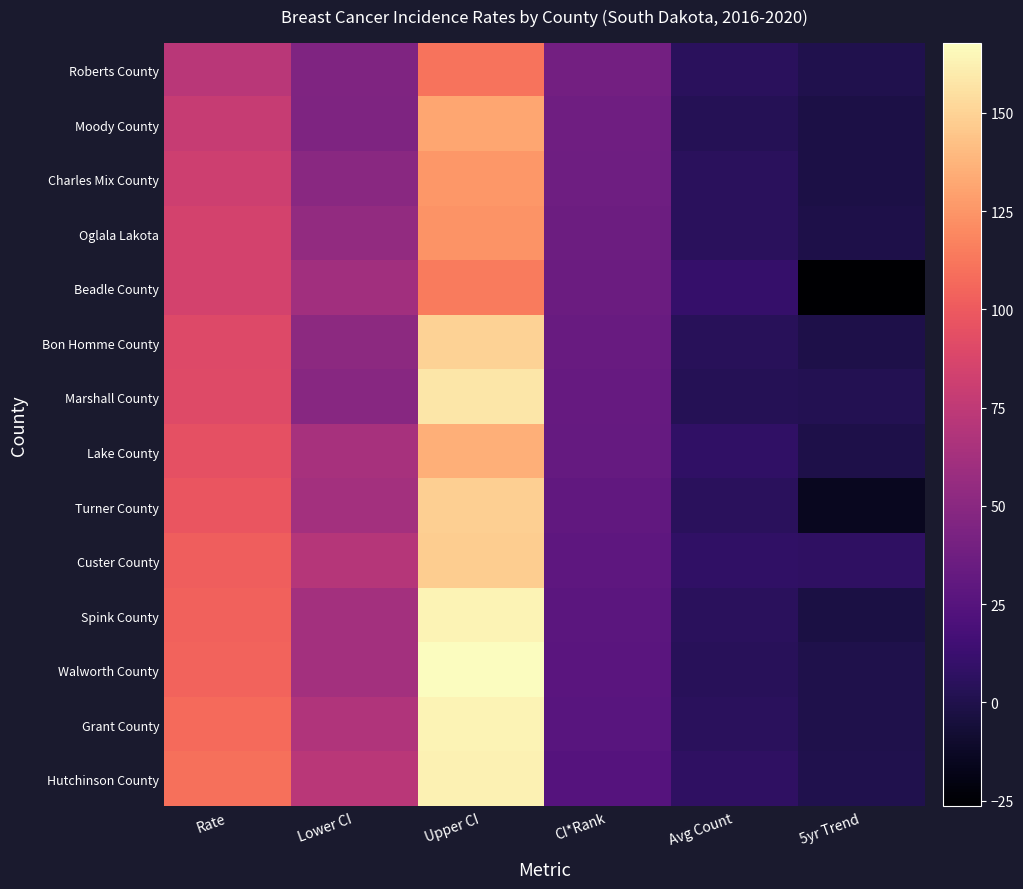

How many categories are shown in the chart?

6